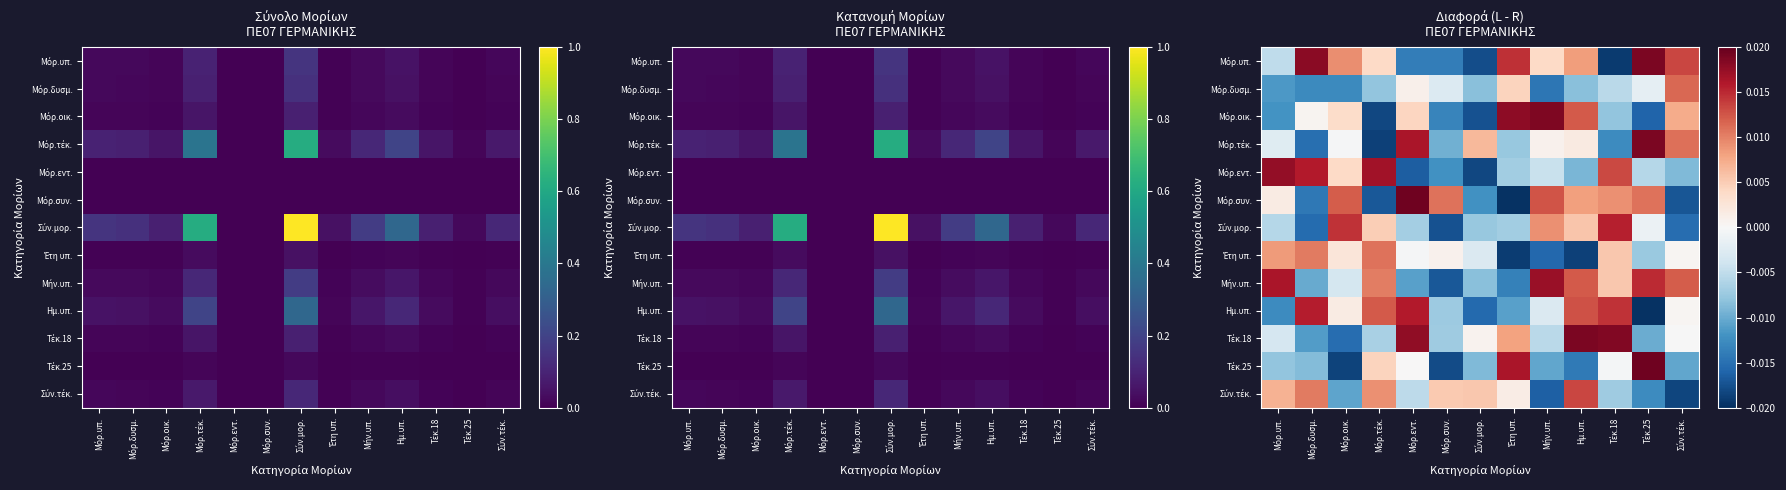

The value of Έτη υπ. at Μόρ.δυσμ. is 0.0. True or false?

False